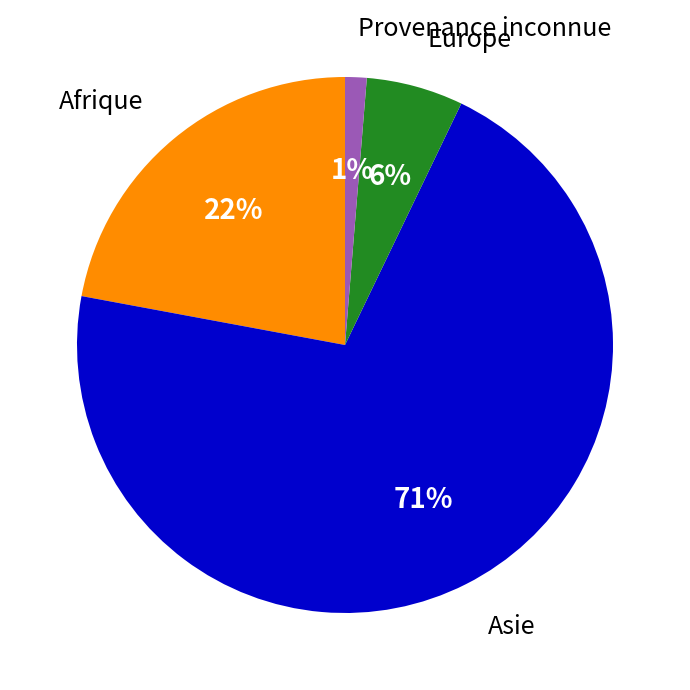

Rank the categories by value from lowest to highest.

Provenance inconnue, Europe, Afrique, Asie